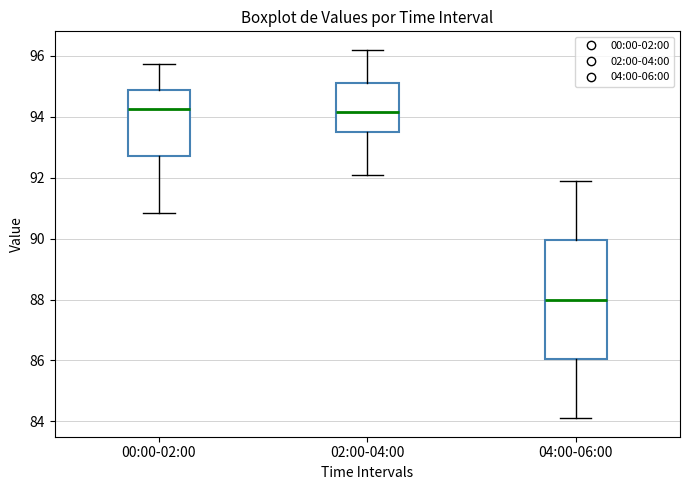

Reading left to right, read every box against the y-axis: the position of its median line, the range the box covers, and the ends of its whiskers. The values are not printed on the chart, so give them approximately, as read against the axis.

00:00-02:00: median 94.2, box 92.8 to 94.8, whiskers 90.8 to 95.8
02:00-04:00: median 94.2, box 93.6 to 95.2, whiskers 92.2 to 96.2
04:00-06:00: median 88.0, box 86.0 to 90.0, whiskers 84.2 to 92.0